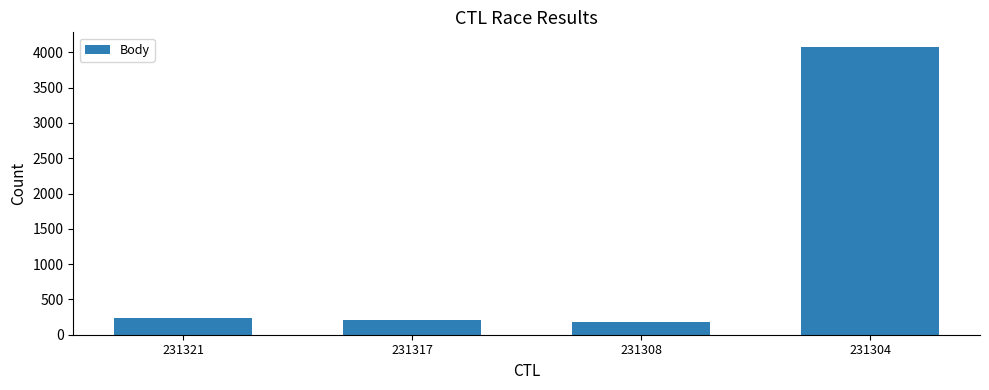

What is the average value?

1174